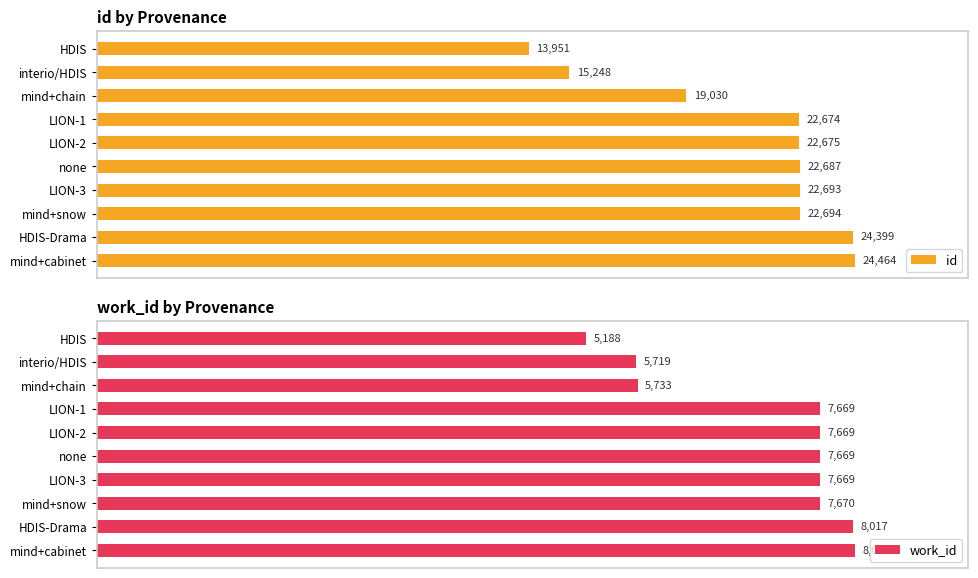

What is the difference between the maximum and second lowest values in the work_id series?

2315